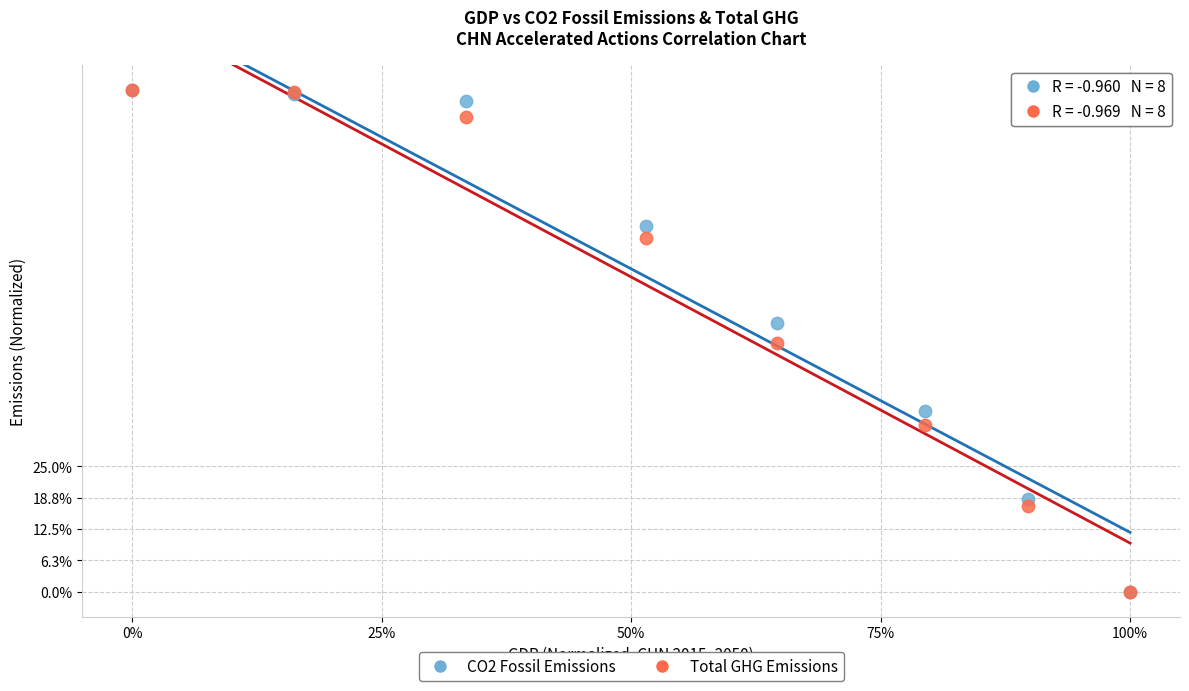

What are all the series names shown in the legend?

CO2 Fossil Emissions, Total GHG Emissions